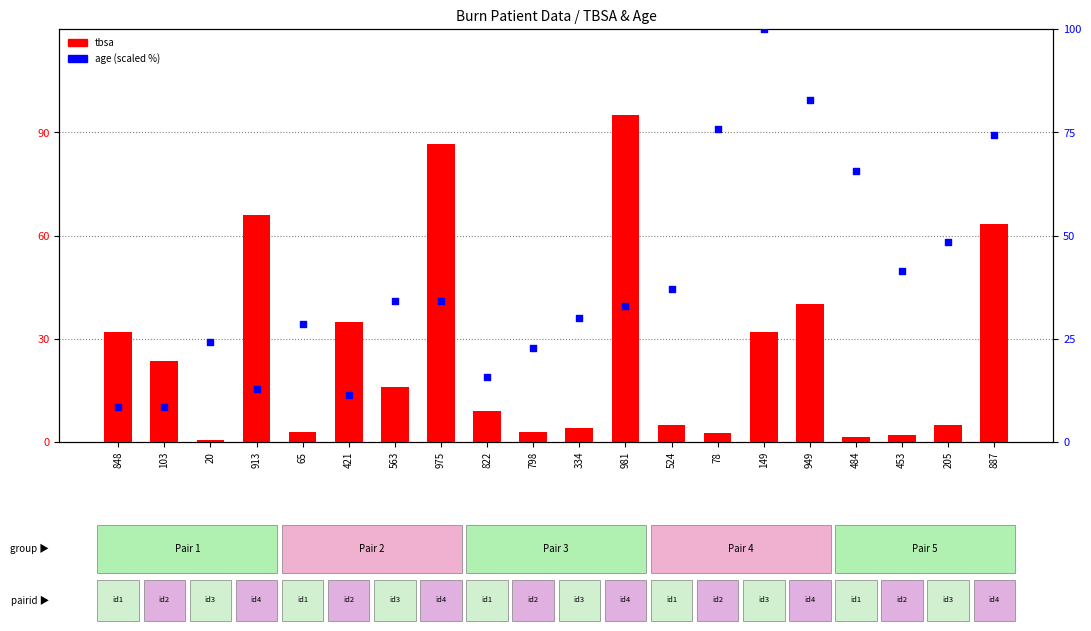

At which category is the sum across all series the highest?

887